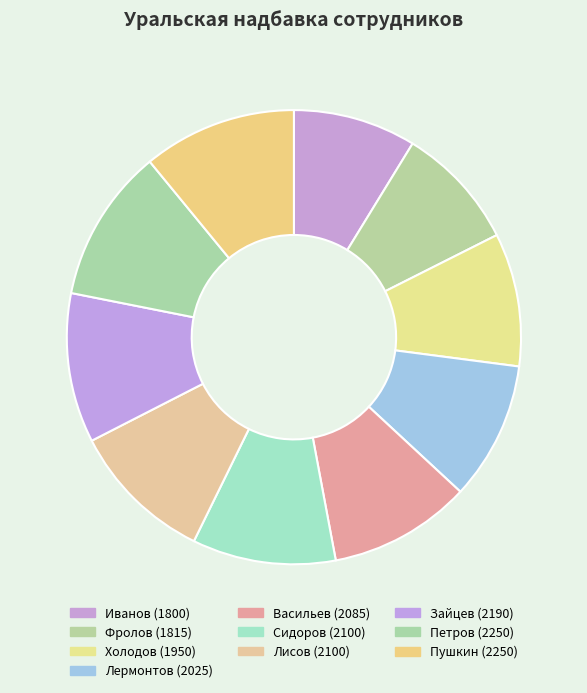

To the nearest percent, what is the combined percentage of Васильев and Фролов?

19%